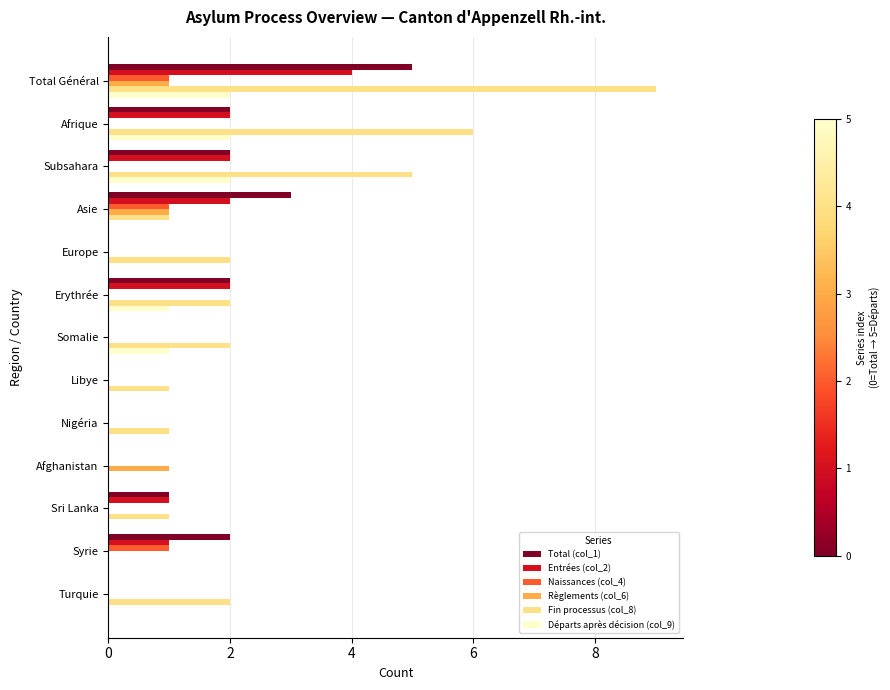

What are all the series names shown in the legend?

Total (col_1), Entrées (col_2), Naissances (col_4), Règlements (col_6), Fin processus (col_8), Départs après décision (col_9)